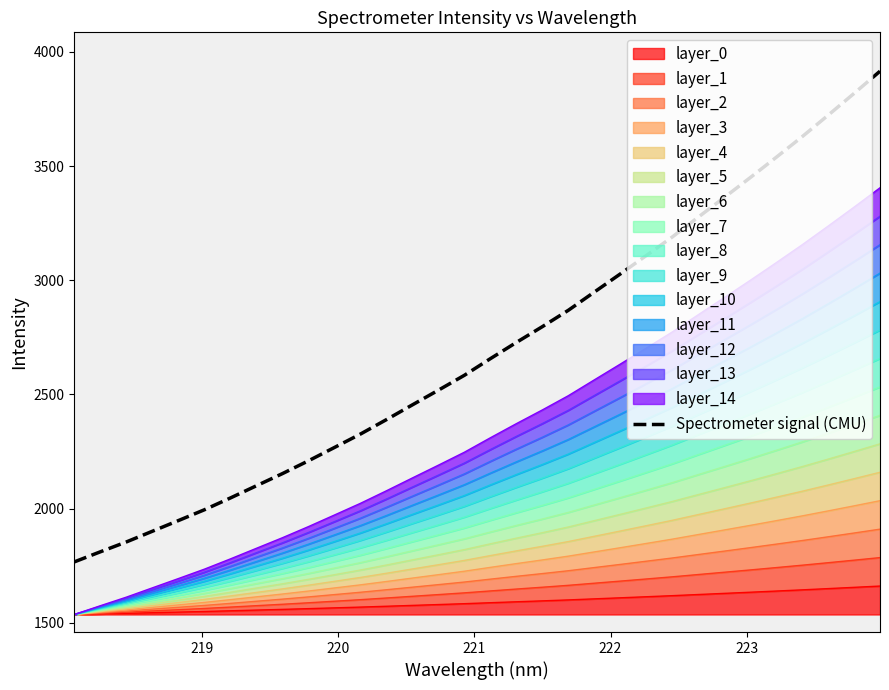

Count the number of values greater than 2656.

16